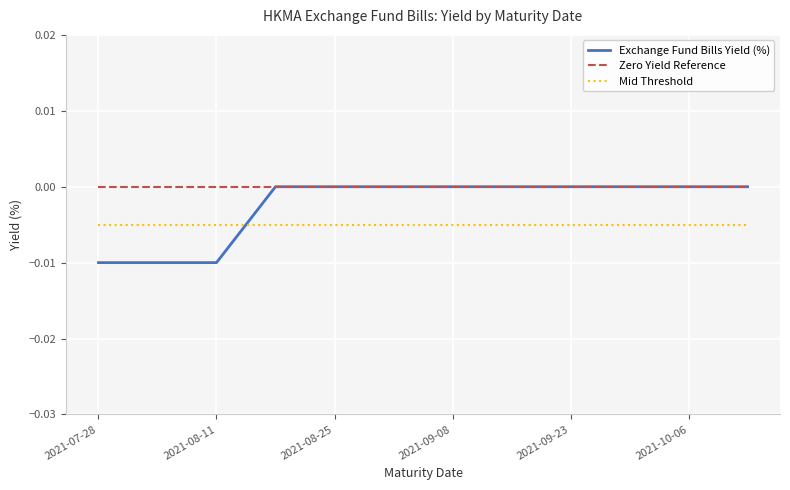

True or false: Exchange Fund Bills Yield (%) and Mid Threshold cross at least once.

True